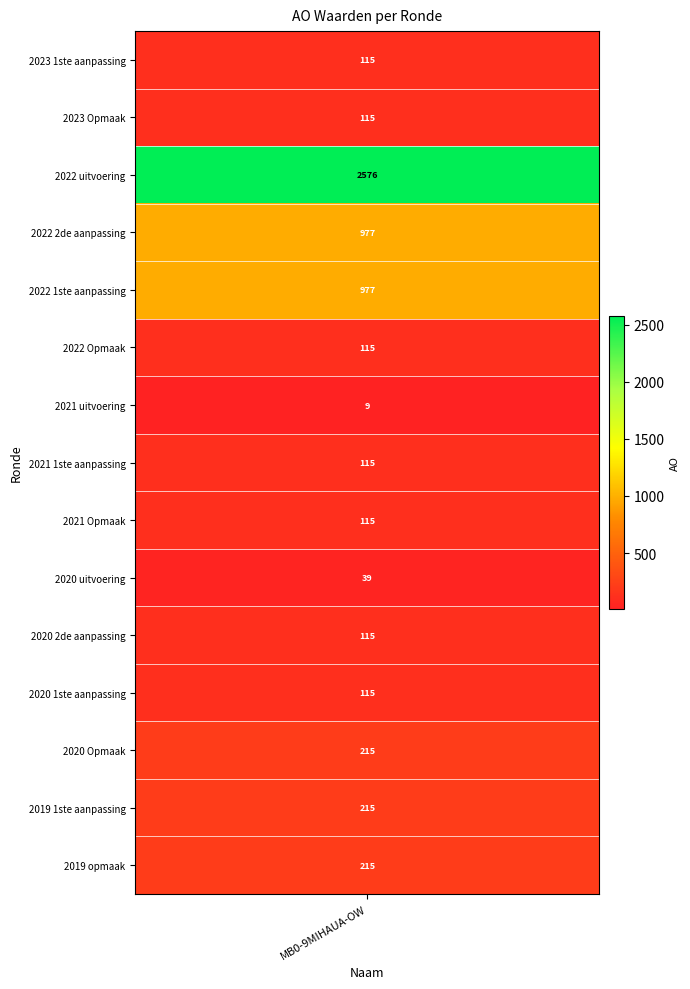

What is the approximate value at 2019 1ste aanpassing, to the nearest 100?

200